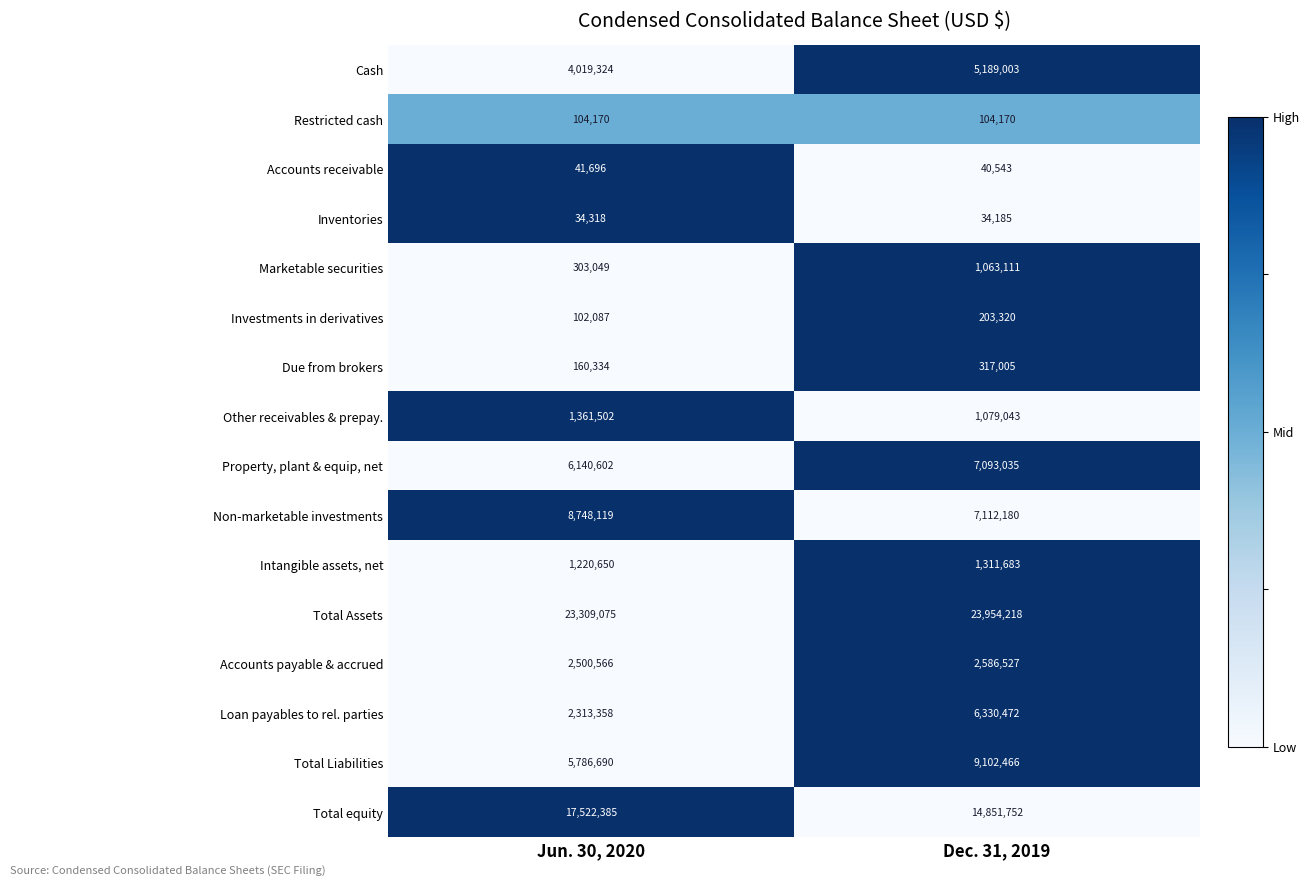

At which label is Non-marketable investments closest to 7930149?

Dec. 31, 2019